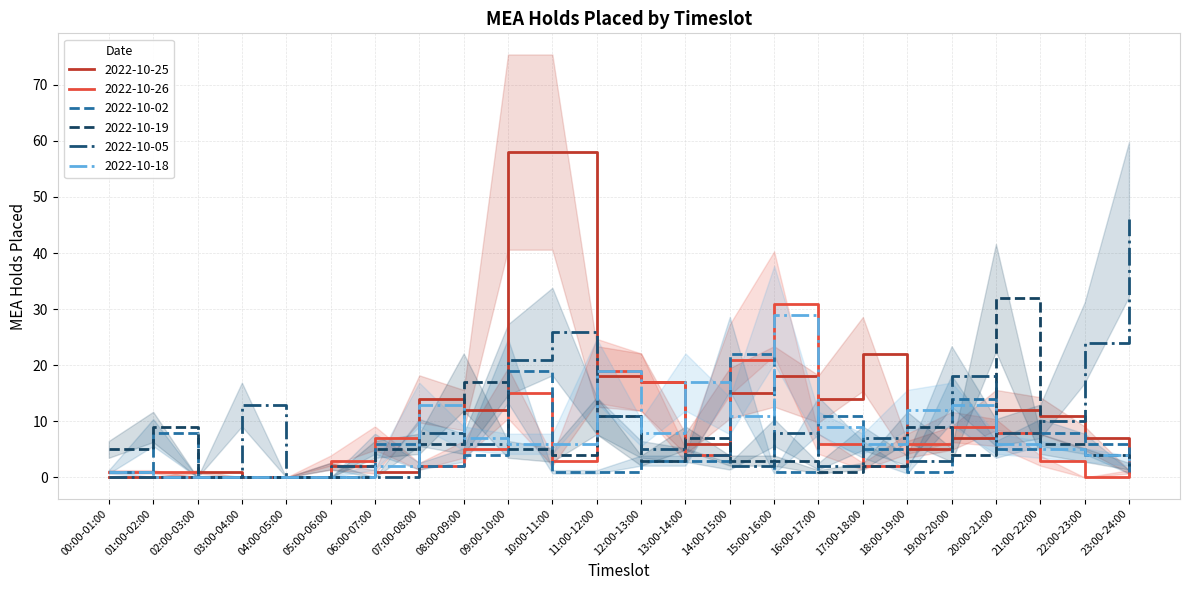

Reading left to right, what are all the values shown in this chart?

2022-10-25: 0	0	1	0	0	2	1	14	12	58	58	18	17	6	15	18	14	22	5	7	12	11	7	1
2022-10-26: 1	1	0	0	0	3	7	2	5	15	3	19	17	4	21	31	6	2	6	9	8	3	0	1
2022-10-02: 1	8	0	0	0	0	6	2	4	19	1	1	3	3	22	1	11	5	1	14	5	8	6	1
2022-10-19: 5	9	0	0	0	0	5	6	17	5	4	11	3	7	3	3	1	2	9	4	32	6	4	2
2022-10-05: 0	0	0	13	0	2	0	8	6	21	26	11	5	4	2	8	2	7	3	18	8	10	24	46
2022-10-18: 1	0	0	0	0	0	2	13	7	6	6	19	8	17	11	29	9	6	12	13	6	5	4	3